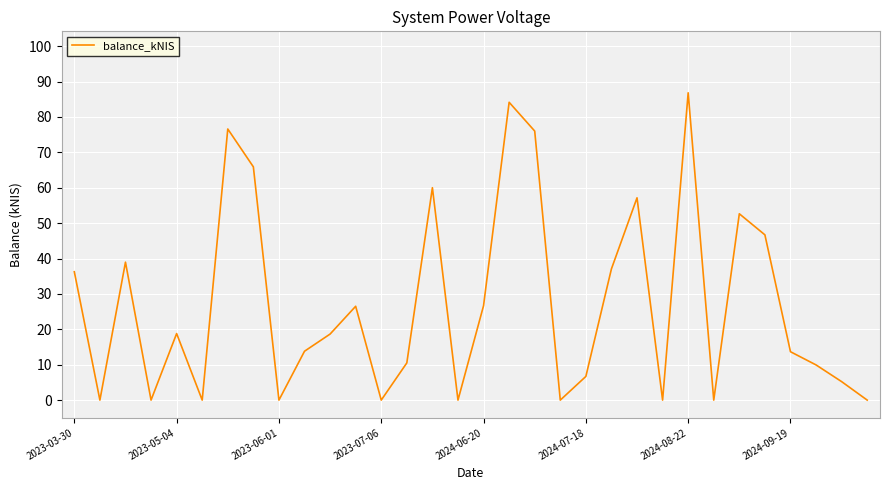

What is the greatest value displayed?

86.8